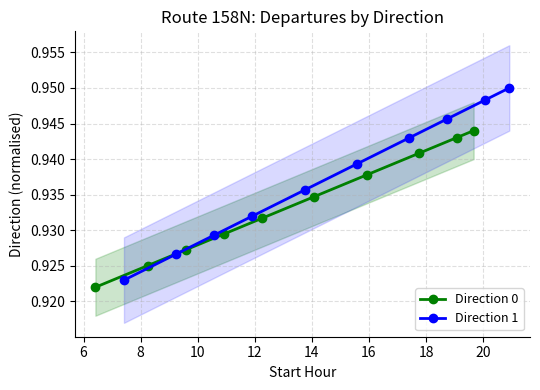

What are all the series names shown in the legend?

Direction 0, Direction 1